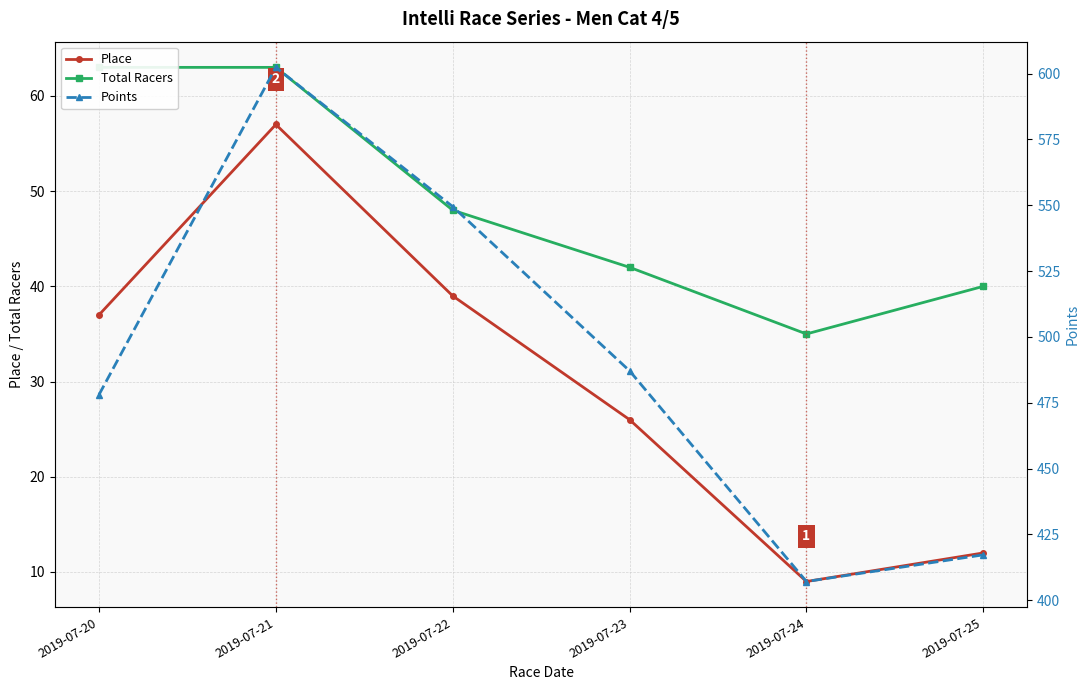

How many values in the Place series are below 37?

3